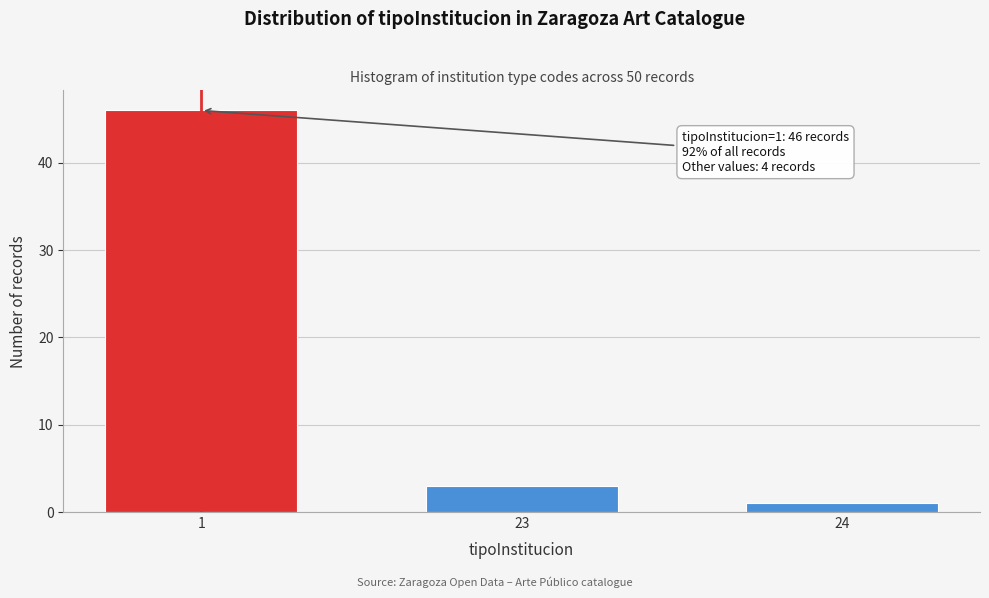

Reading right to left, extract all data points from this chart.

24=1	23=3	1=46